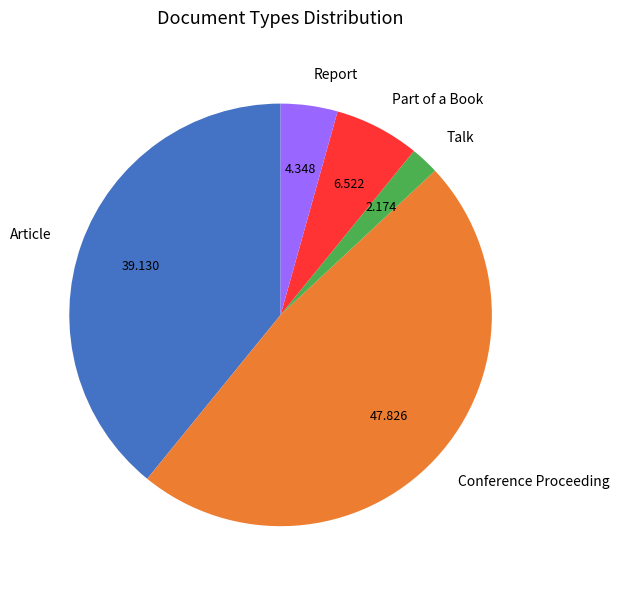

How many segments does this pie chart have?

5